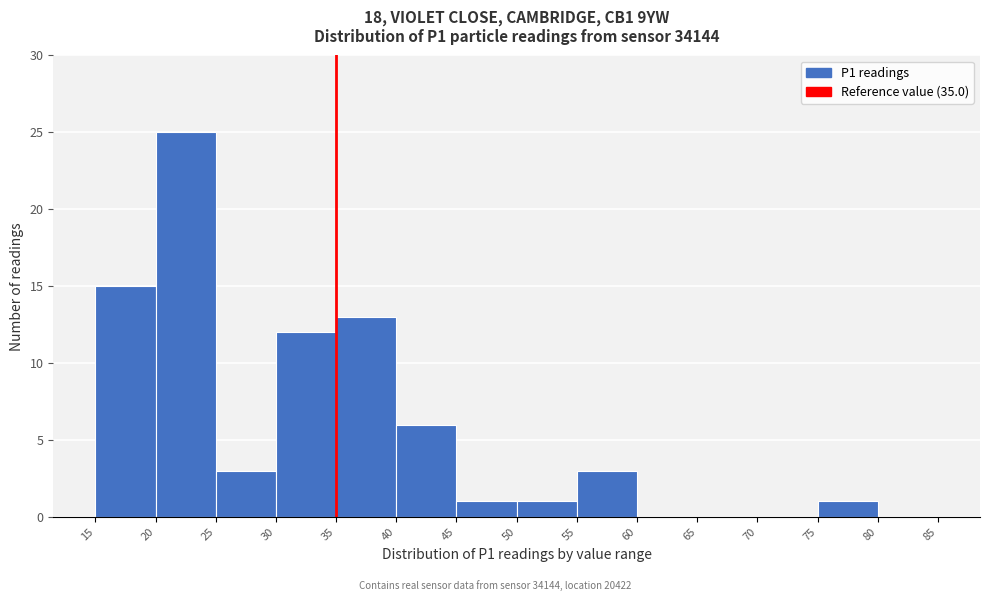

Reading left to right, transcribe this chart: for each bar, give the range it covers on the x-axis and its height. The values are not printed on the chart, so give them approximately, as read against the axis.

15 to 20: 15
20 to 25: 25
25 to 30: 3
30 to 35: 12
35 to 40: 13
40 to 45: 6
45 to 50: 1
50 to 55: 1
55 to 60: 3
60 to 65: 0
65 to 70: 0
70 to 75: 0
75 to 80: 1
80 to 85: 0